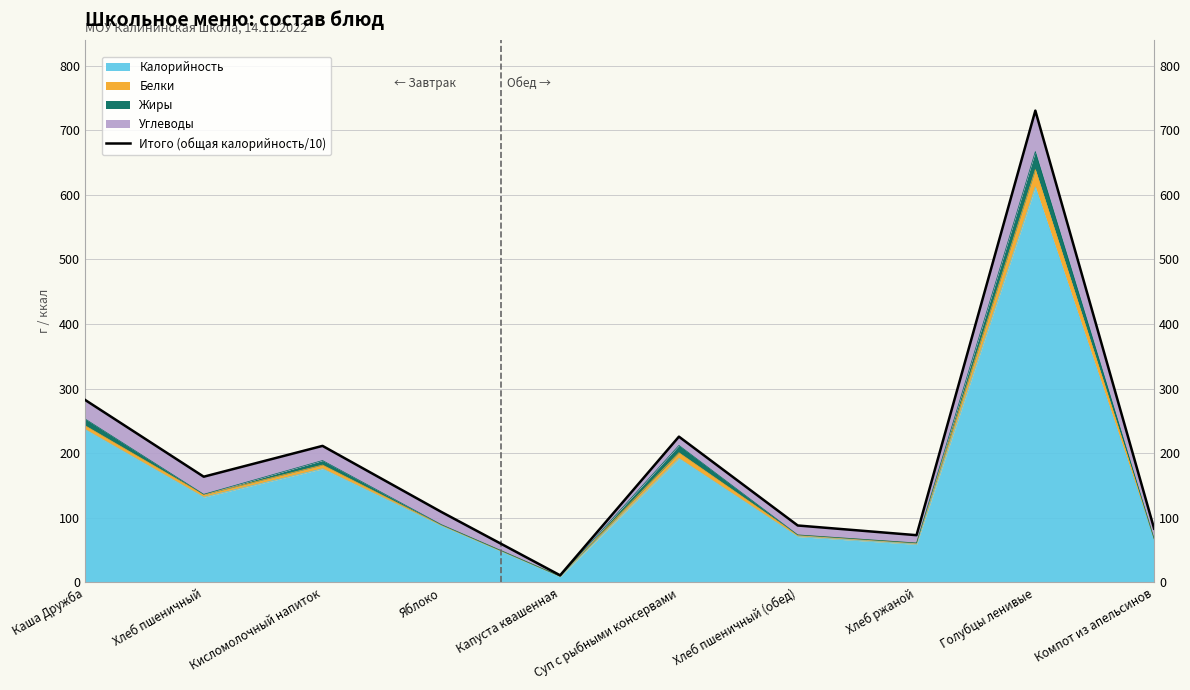

What is the difference between the values at Суп с рыбными консервами and Кисломолочный напиток?

14.3